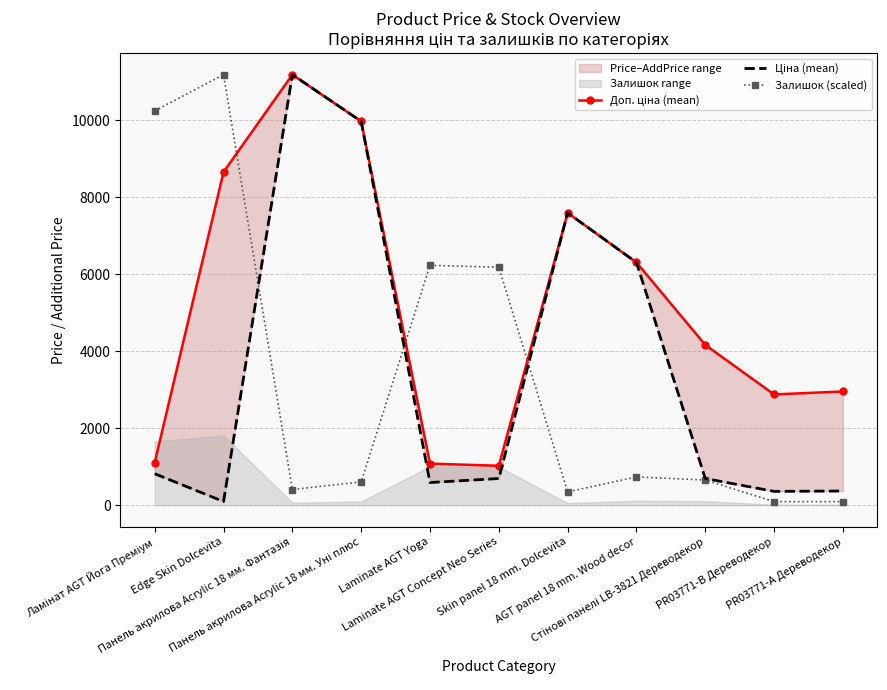

Reading right to left, what are all the values shown in this chart?

Доп. ціна (mean): 2955.8	2878.8	4165.6	6308.8	7596.5	1024.6	1081.7	9975.0	11188.2	8657.5	1109.2
Ціна (mean): 369.5	359.9	694.3	6308.8	7596.5	693.7	589.9	9975.0	11188.2	95.6	818.5
Залишок (scaled): 92.7	92.7	654.9	735.2	346.0	6184.1	6233.5	605.4	407.7	11188.2	10249.1